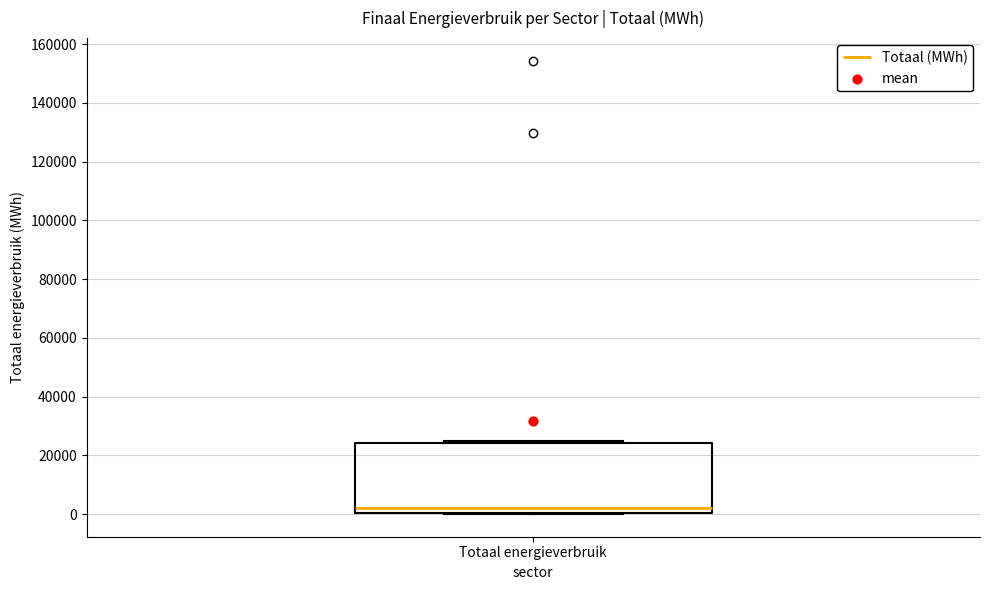

Transcribe this box plot: give where the median line is, the range the box spans, and where the two whiskers end, as read against the y-axis. The values are not printed on the chart, so give them approximately, as read against the axis.

median 2000, box 0 to 24000, whiskers 0 to 24000 (just above the box's upper edge)